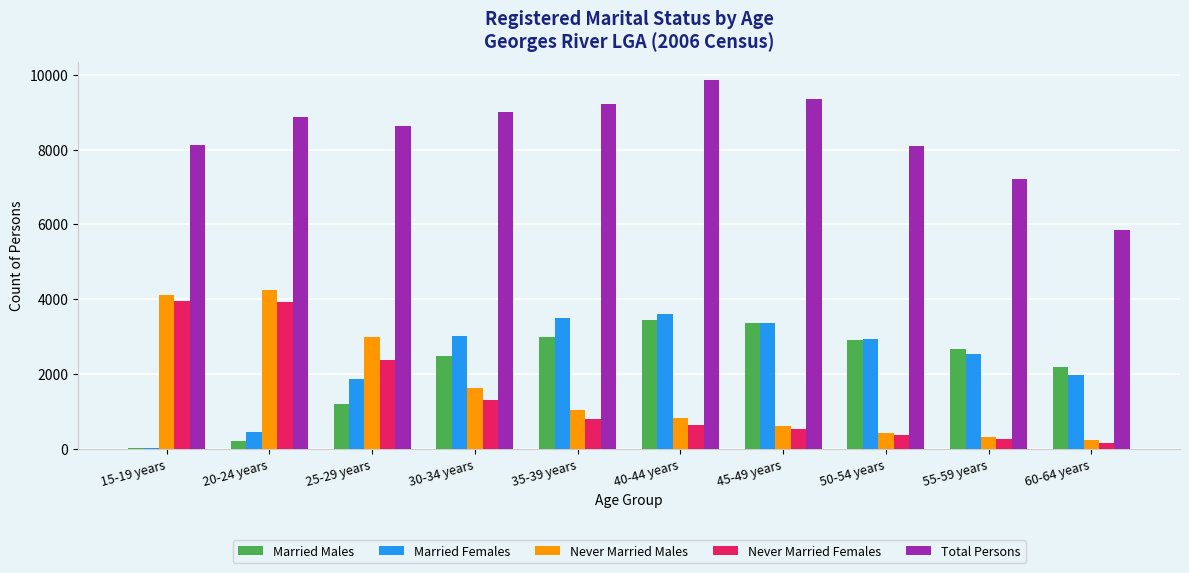

Is the value of Total Persons at 40-44 years greater than the value of Never Married Males at 30-34 years?

Yes